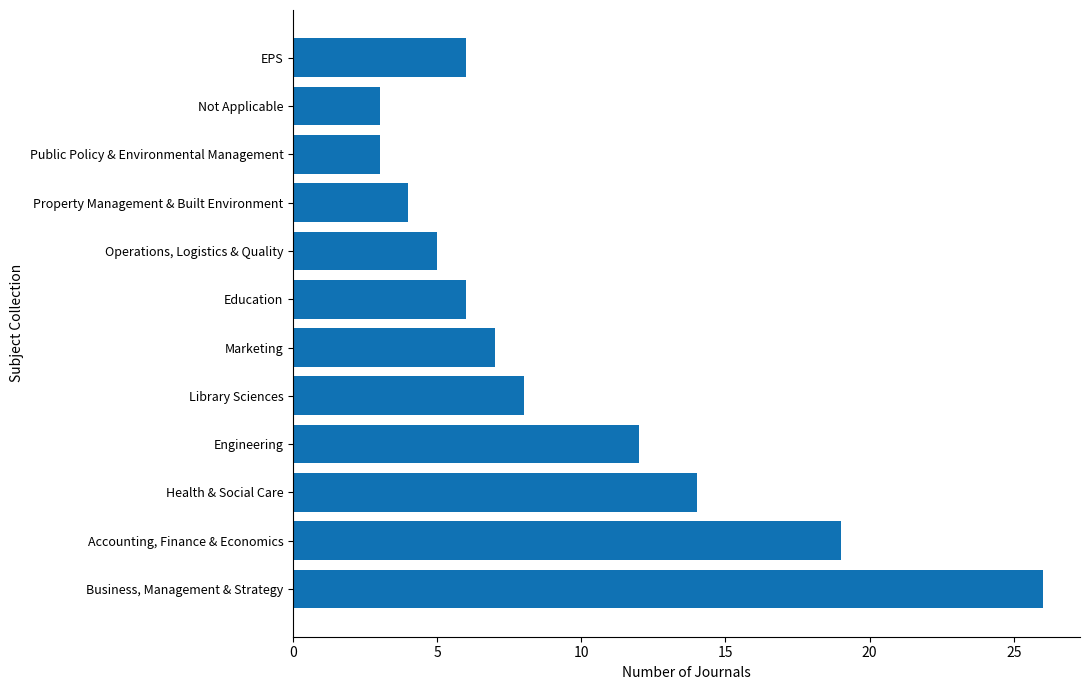

What is the minimum value shown in the chart?

3